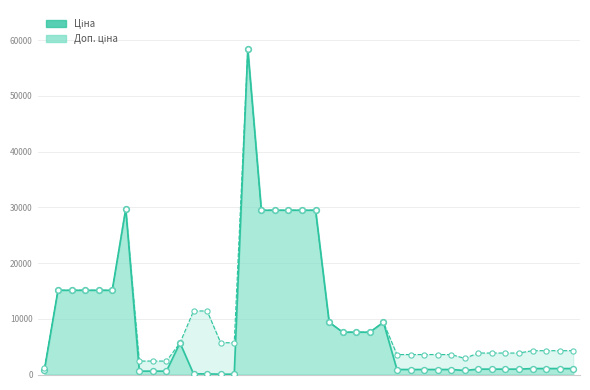

At how many categories does at least one series exceed 42351?

1